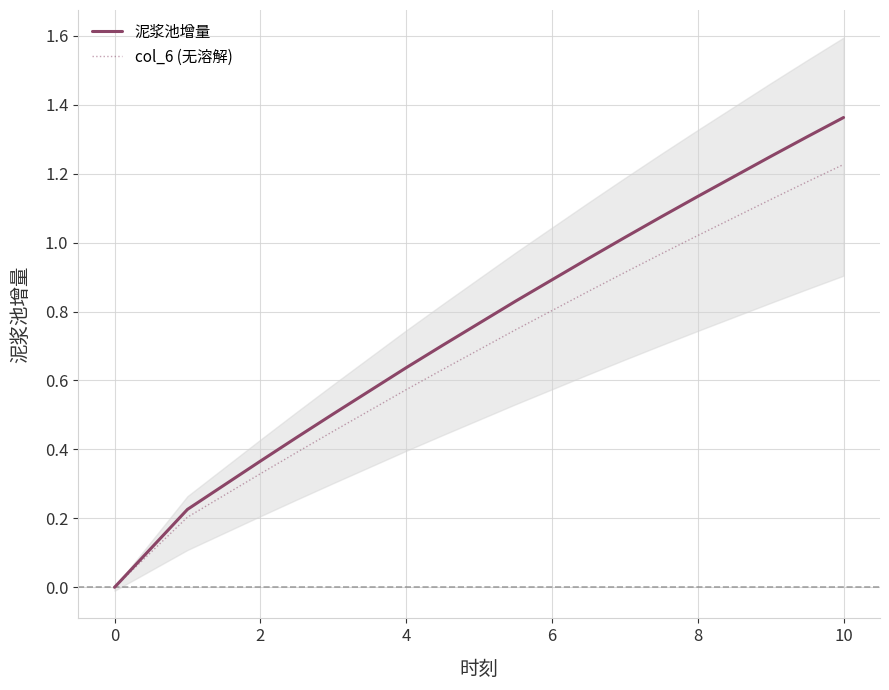

Which series changed the most between 0 and 10?

泥浆池增量